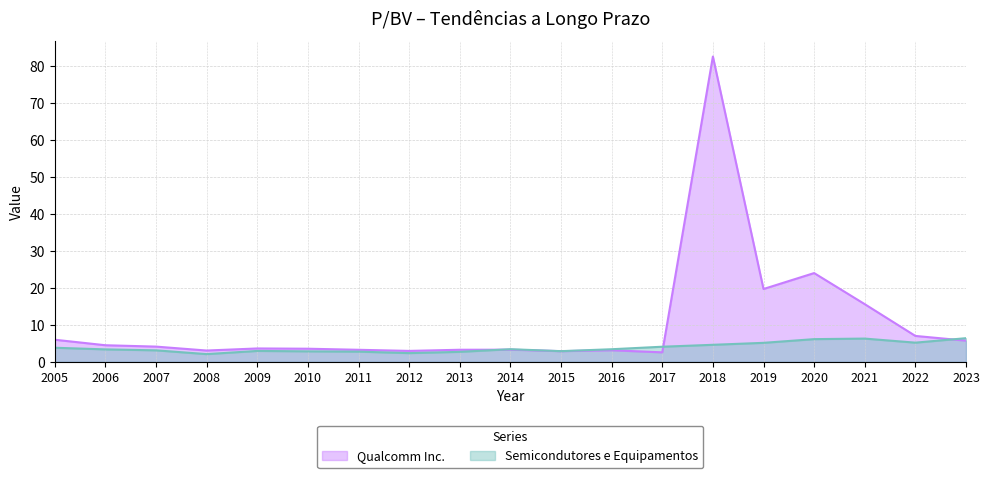

At which category is the sum across all series the highest?

2018